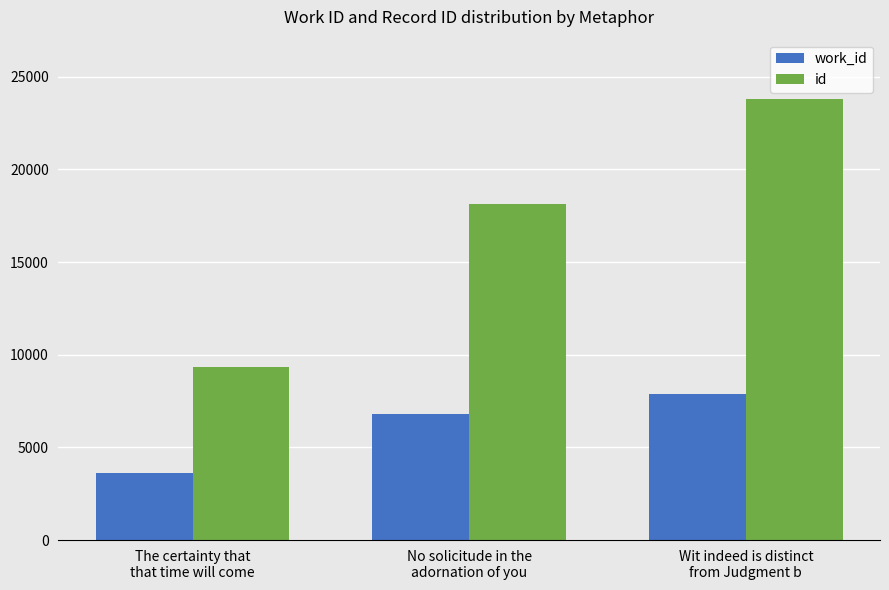

Rank the categories by work_id value from highest to lowest.

Wit indeed is distinct
from Judgment b, No solicitude in the
adornation of you, The certainty that
that time will come